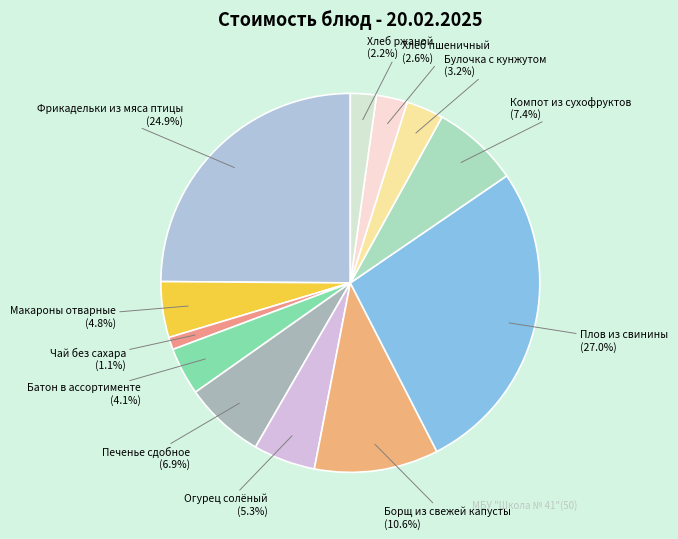

To the nearest percent, what is the average slice percentage?

8%